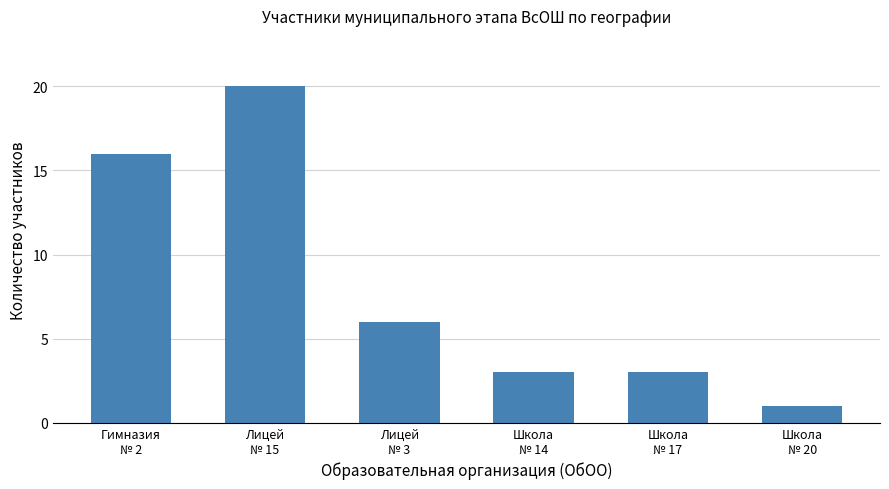

Reading right to left, extract all data points from this chart.

1	3	3	6	20	16